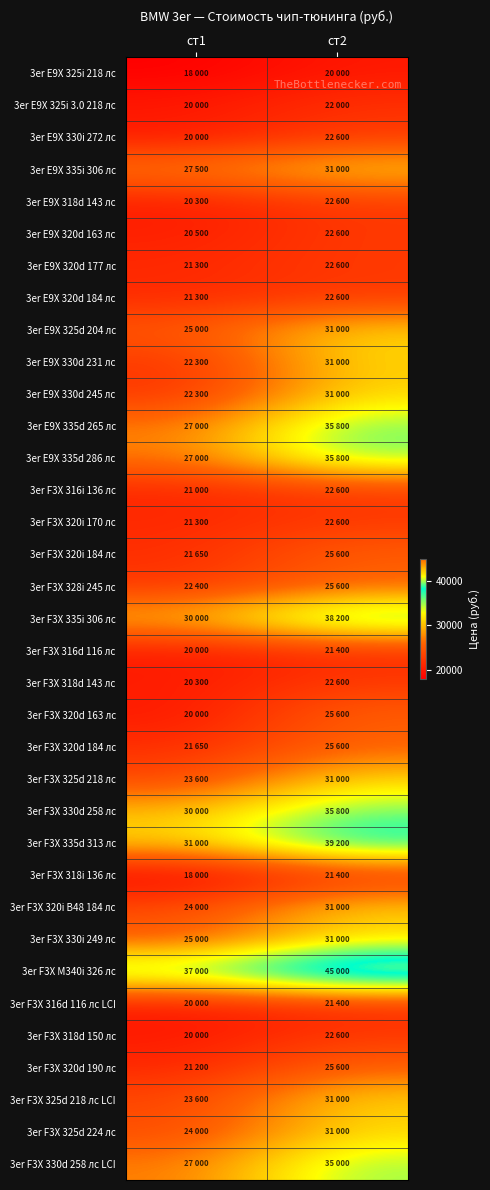

Reading right to left, transcribe all the data shown in this chart.

3er E9X 325i 218 лс: ст2=20000	ст1=18000
3er E9X 325i 3.0 218 лс: ст2=22000	ст1=20000
3er E9X 330i 272 лс: ст2=22600	ст1=20000
3er E9X 335i 306 лс: ст2=31000	ст1=27500
3er E9X 318d 143 лс: ст2=22600	ст1=20300
3er E9X 320d 163 лс: ст2=22600	ст1=20500
3er E9X 320d 177 лс: ст2=22600	ст1=21300
3er E9X 320d 184 лс: ст2=22600	ст1=21300
3er E9X 325d 204 лс: ст2=31000	ст1=25000
3er E9X 330d 231 лс: ст2=31000	ст1=22300
3er E9X 330d 245 лс: ст2=31000	ст1=22300
3er E9X 335d 265 лс: ст2=35800	ст1=27000
3er E9X 335d 286 лс: ст2=35800	ст1=27000
3er F3X 316i 136 лс: ст2=22600	ст1=21000
3er F3X 320i 170 лс: ст2=22600	ст1=21300
3er F3X 320i 184 лс: ст2=25600	ст1=21650
3er F3X 328i 245 лс: ст2=25600	ст1=22400
3er F3X 335i 306 лс: ст2=38200	ст1=30000
3er F3X 316d 116 лс: ст2=21400	ст1=20000
3er F3X 318d 143 лс: ст2=22600	ст1=20300
3er F3X 320d 163 лс: ст2=25600	ст1=20000
3er F3X 320d 184 лс: ст2=25600	ст1=21650
3er F3X 325d 218 лс: ст2=31000	ст1=23600
3er F3X 330d 258 лс: ст2=35800	ст1=30000
3er F3X 335d 313 лс: ст2=39200	ст1=31000
3er F3X 318i 136 лс: ст2=21400	ст1=18000
3er F3X 320i B48 184 лс: ст2=31000	ст1=24000
3er F3X 330i 249 лс: ст2=31000	ст1=25000
3er F3X M340i 326 лс: ст2=45000	ст1=37000
3er F3X 316d 116 лс LCI: ст2=21400	ст1=20000
3er F3X 318d 150 лс: ст2=22600	ст1=20000
3er F3X 320d 190 лс: ст2=25600	ст1=21200
3er F3X 325d 218 лс LCI: ст2=31000	ст1=23600
3er F3X 325d 224 лс: ст2=31000	ст1=24000
3er F3X 330d 258 лс LCI: ст2=35000	ст1=27000